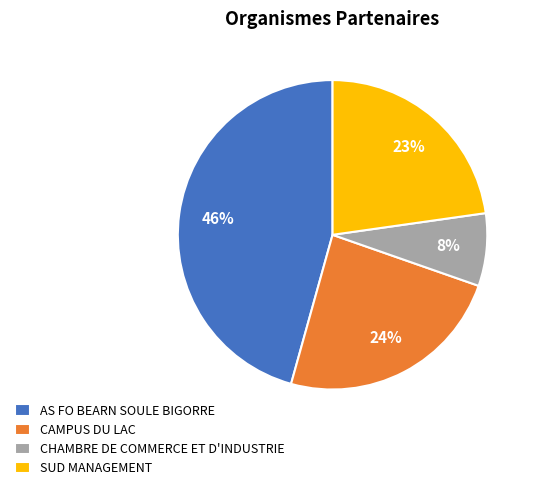

Which has a higher value, SUD MANAGEMENT or CHAMBRE DE COMMERCE ET D'INDUSTRIE?

SUD MANAGEMENT